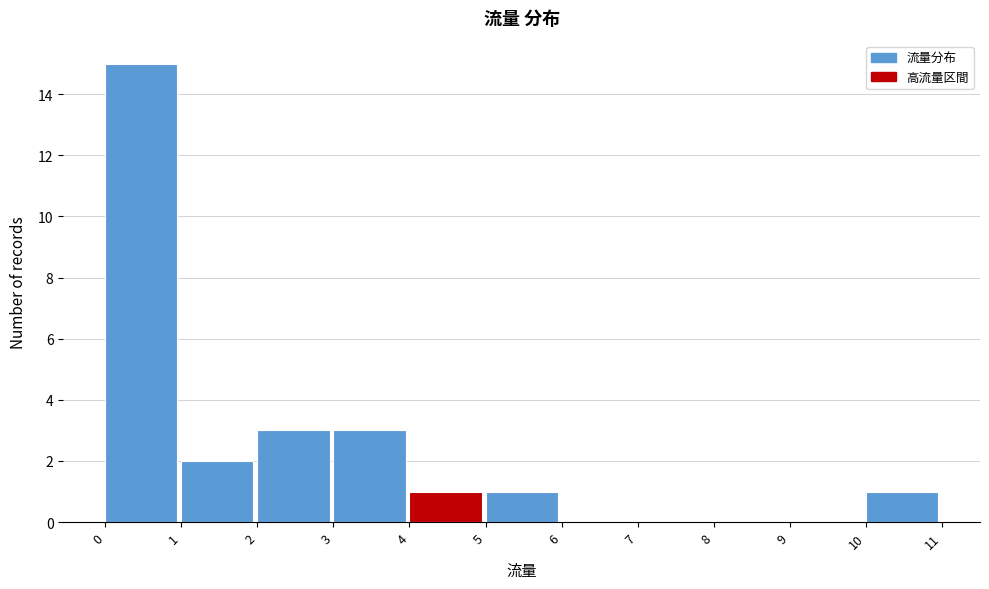

Reading left to right, list every bar in this chart as the range it spans on the x-axis followed by its height. The values are not printed on the chart, so give them approximately, as read against the axis.

0 to 1: 15
1 to 2: 2
2 to 3: 3
3 to 4: 3
4 to 5: 1
5 to 6: 1
6 to 7: 0
7 to 8: 0
8 to 9: 0
9 to 10: 0
10 to 11: 1